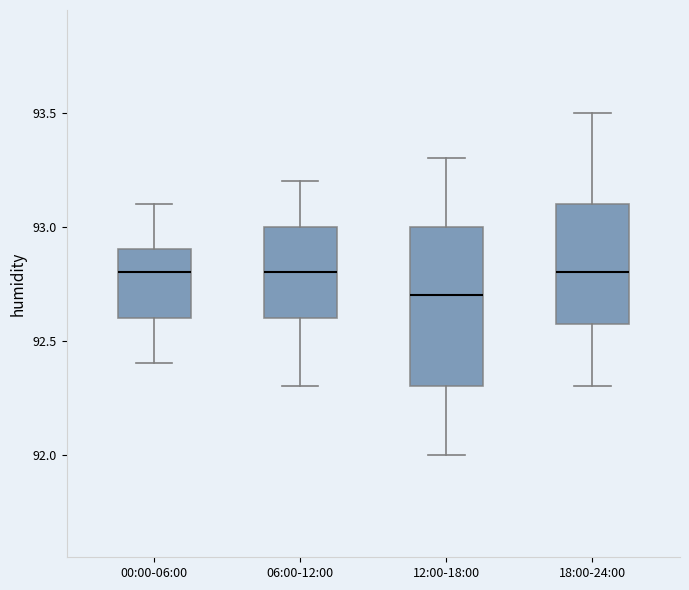

Reading left to right, transcribe this box plot: for each box, give where its median line is, the range the box spans, and where its two whiskers end, as read against the y-axis. The values are not printed on the chart, so give them approximately, as read against the axis.

00:00-06:00: median 92.8, box 92.6 to 92.9, whiskers 92.4 to 93.1
06:00-12:00: median 92.8, box 92.6 to 93.0, whiskers 92.3 to 93.2
12:00-18:00: median 92.7, box 92.3 to 93.0, whiskers 92.0 to 93.3
18:00-24:00: median 92.8, box 92.6 to 93.1, whiskers 92.3 to 93.5